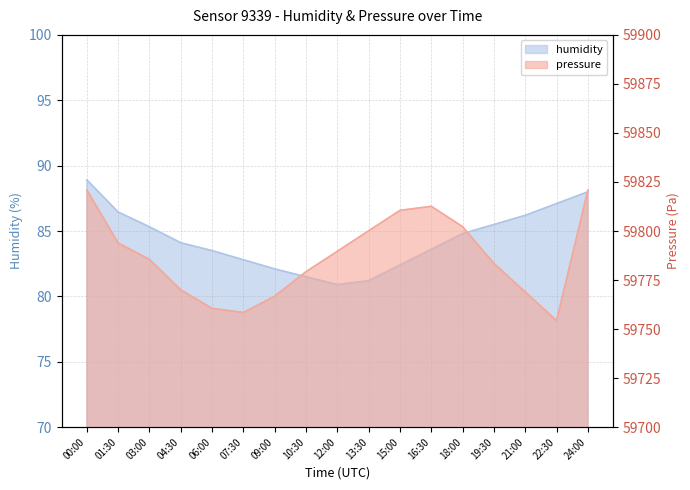

Is the value of humidity at 22:30 greater than the value of pressure at 07:30?

No